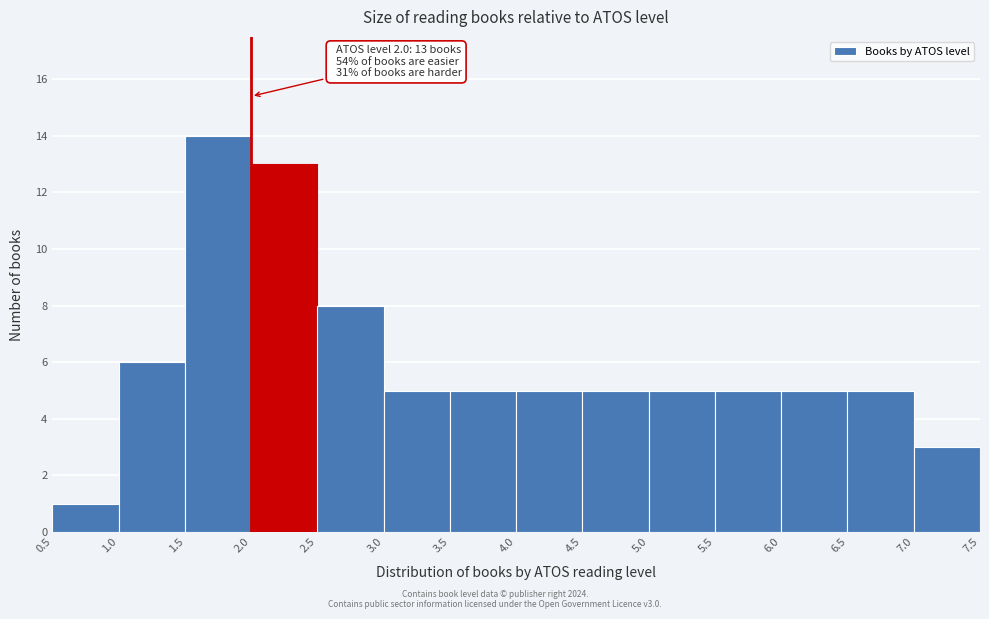

Over which range of the x-axis is the bar tallest?

1.5 to 2.0